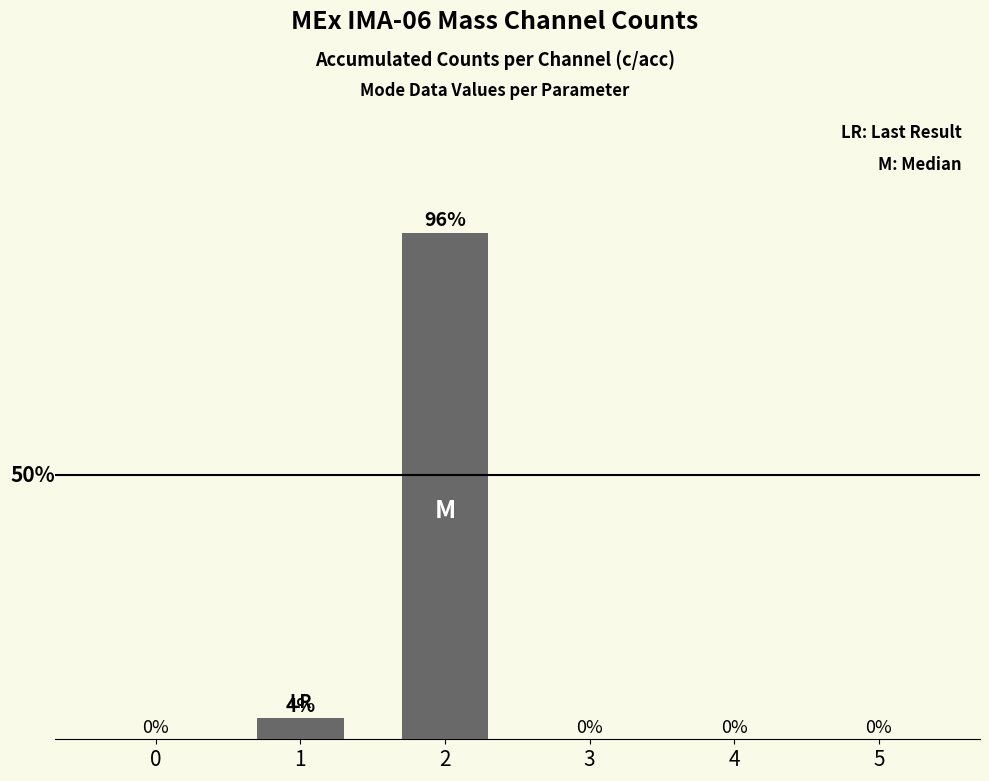

What is the value of the 3rd bar from the left?

96